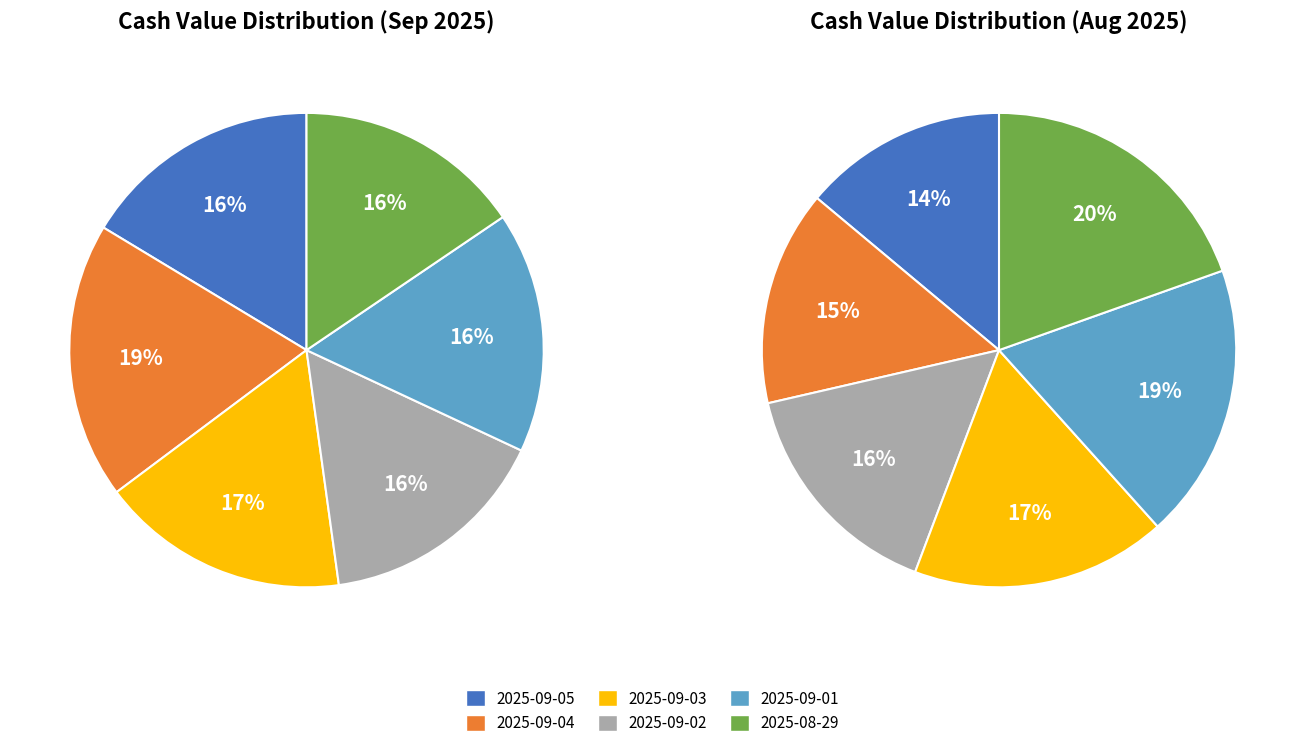

Do 2025-09-04 and 2025-08-29 together represent more than half of the pie?

No